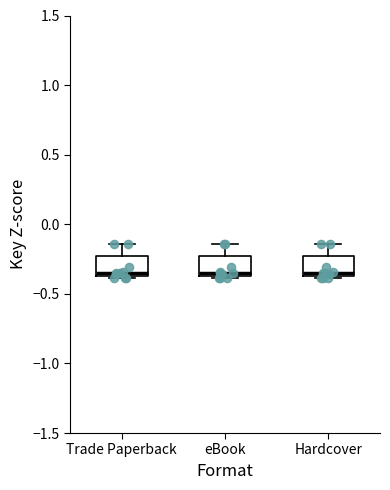

Where is the upper edge of the box for Hardcover on the y-axis? The values are not printed on the chart, so give them approximately, as read against the axis.

-0.25